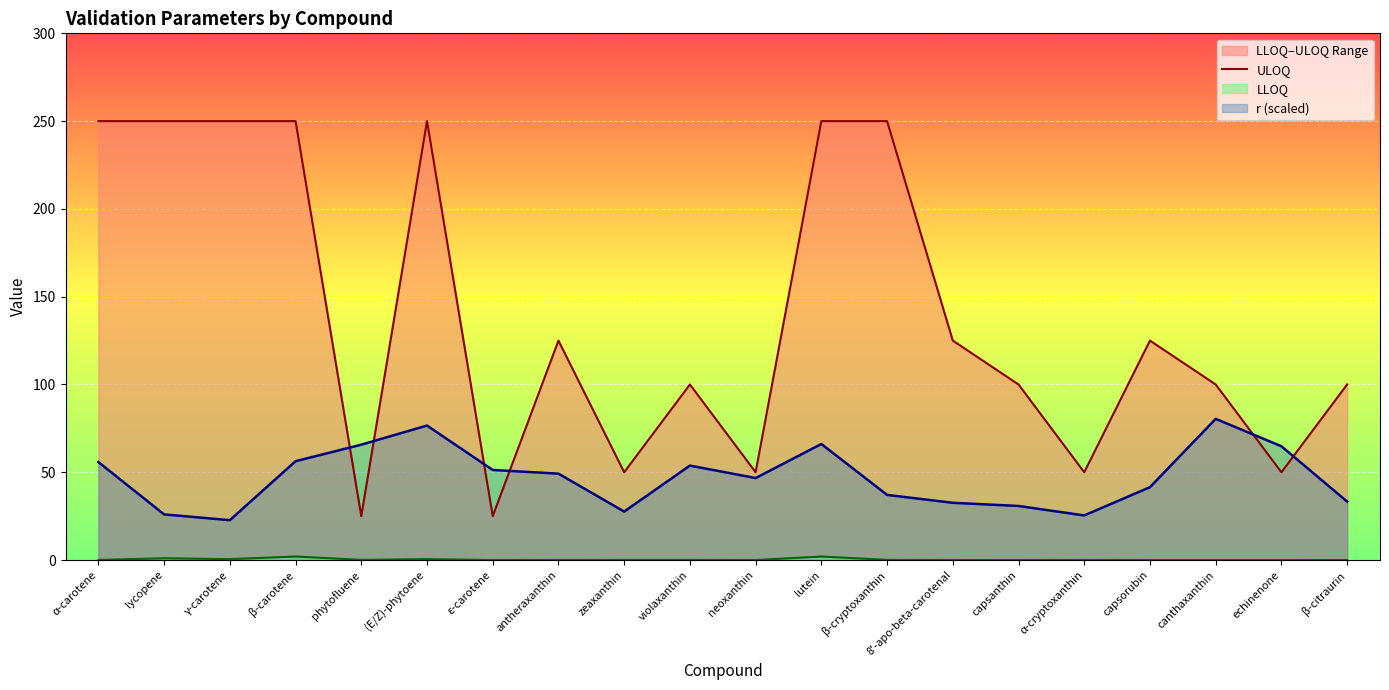

Count the number of data series in this chart.

3